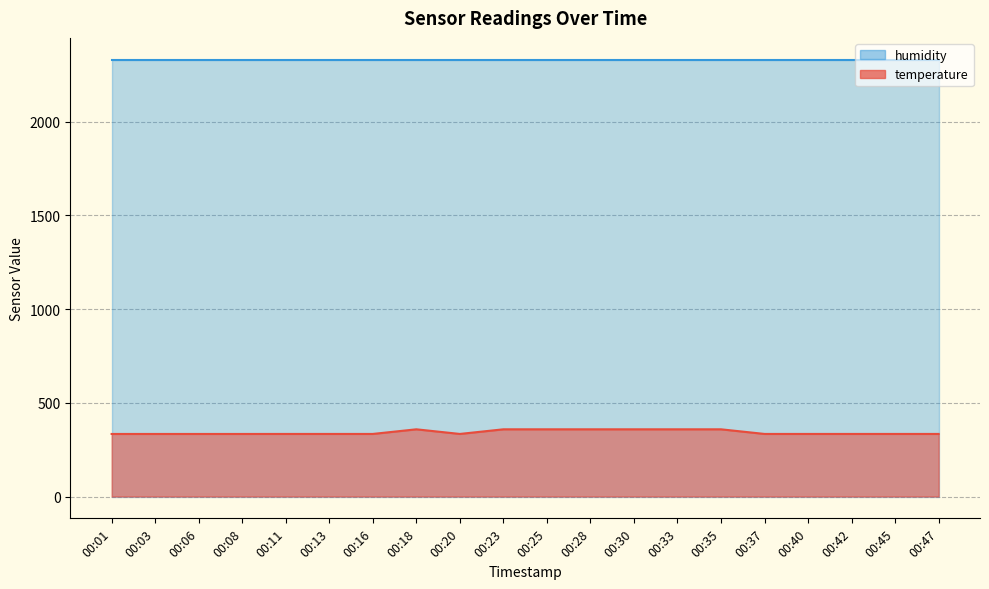

Count the number of categories in the chart.

20